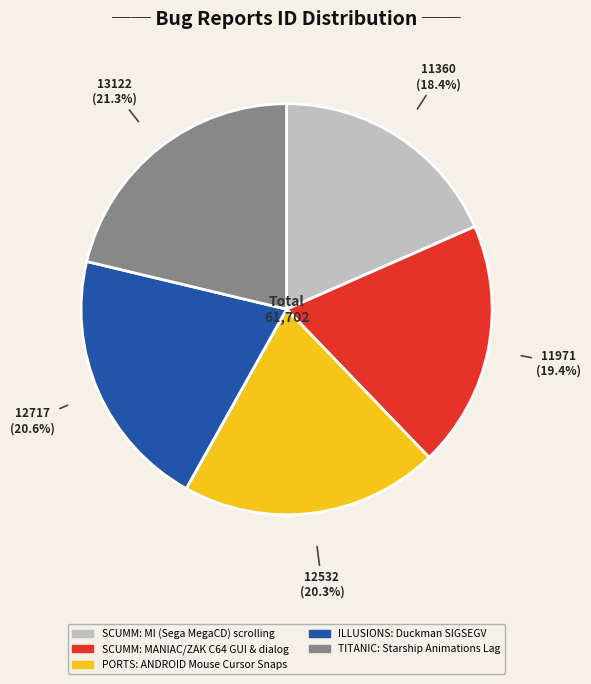

Which category has the biggest portion of the pie?

TITANIC: Starship Animations Lag